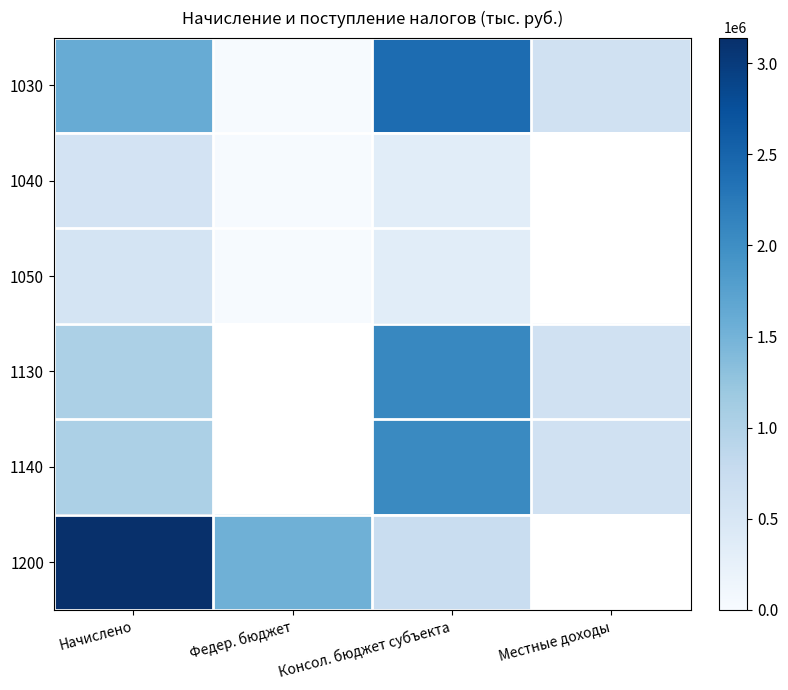

Is the value of 1140 at Местные доходы greater than the value of 1040 at Федер. бюджет?

Yes